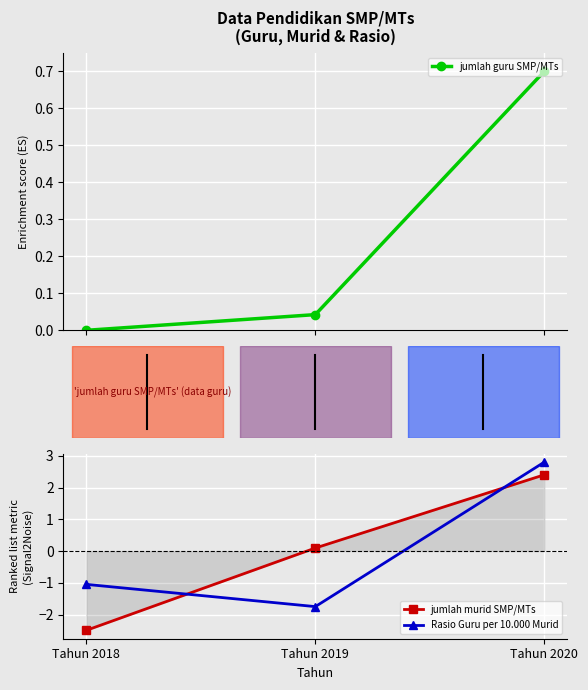

What value does the Rasio Guru per 10.000 Murid series have at Tahun 2018?

-1.0